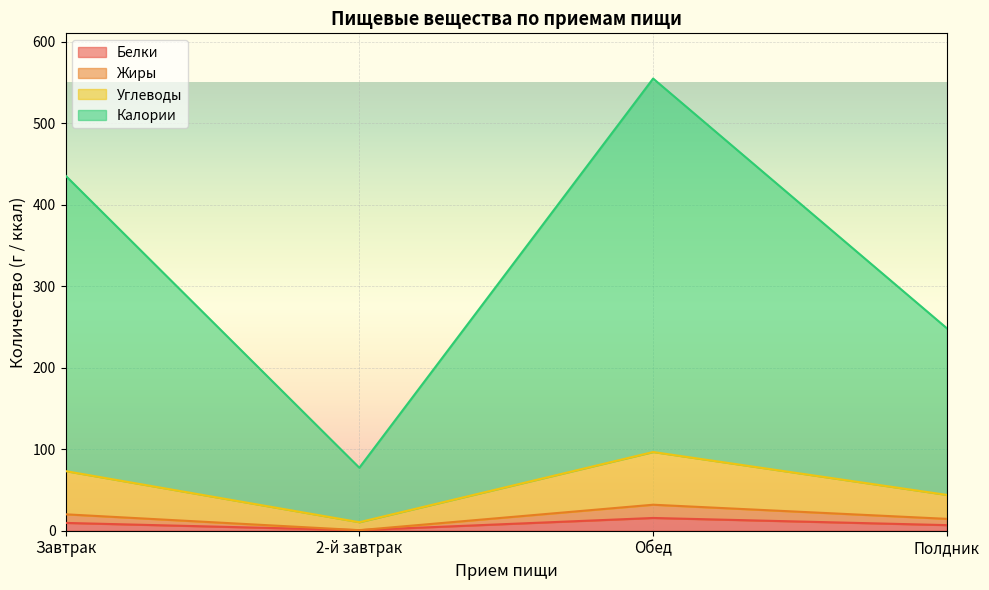

What is the highest value of the Белки series?

15.7